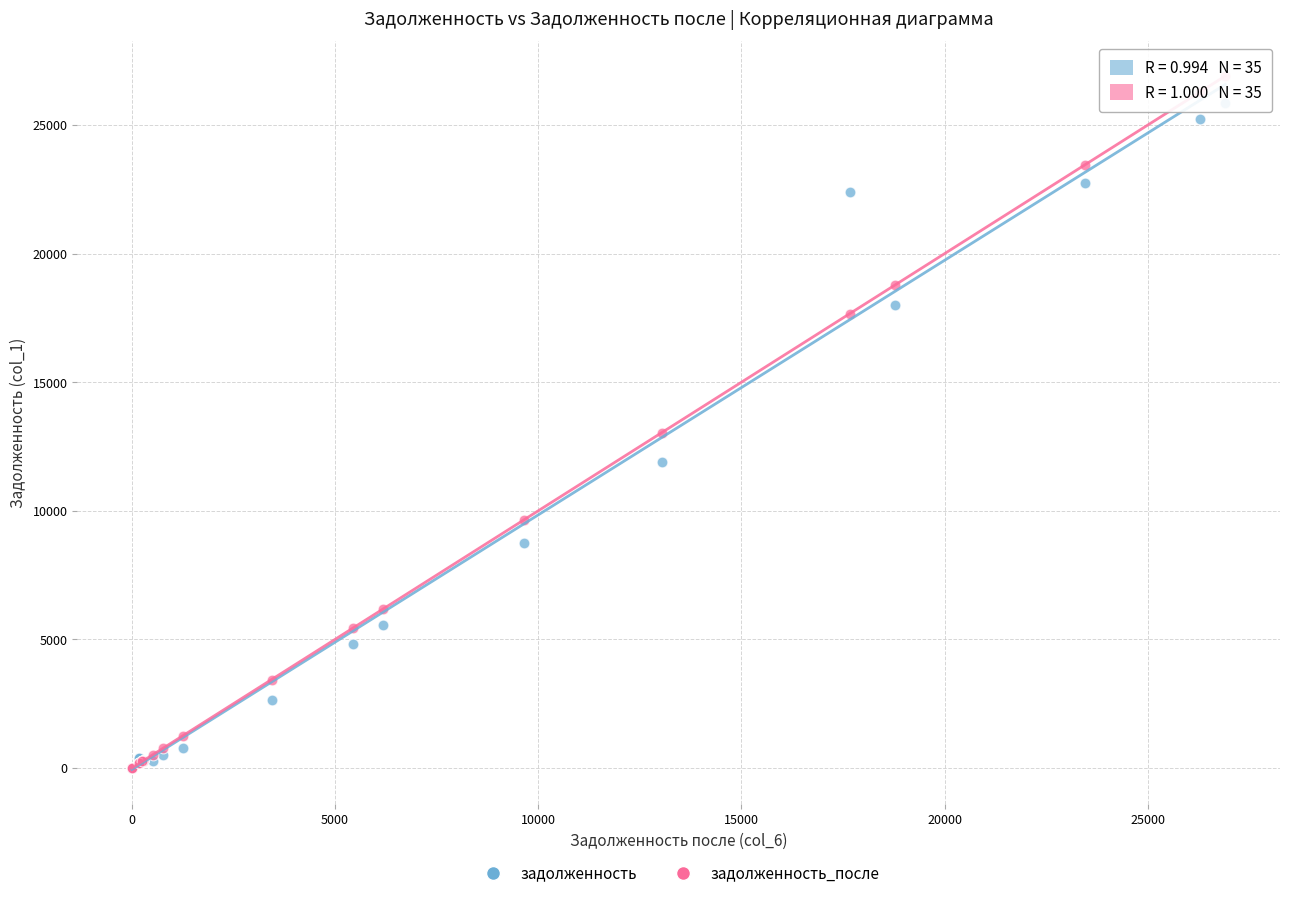

Across all series, what Y value is closest to 13455?

13042.0